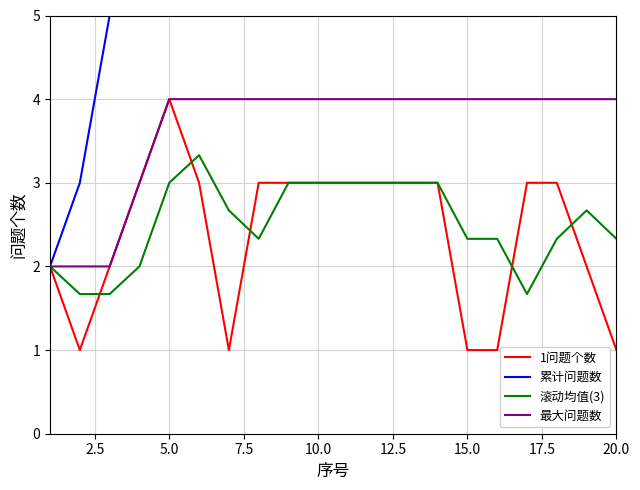

Reading right to left, list all the values displayed in this chart.

1问题个数: 1.0	2.0	3.0	3.0	1.0	1.0	3.0	3.0	3.0	3.0	3.0	3.0	3.0	1.0	3.0	4.0	3.0	2.0	1.0	2.0
累计问题数: 48.0	47.0	45.0	42.0	39.0	38.0	37.0	34.0	31.0	28.0	25.0	22.0	19.0	16.0	15.0	12.0	8.0	5.0	3.0	2.0
滚动均值(3): 2.3	2.7	2.3	1.7	2.3	2.3	3.0	3.0	3.0	3.0	3.0	3.0	2.3	2.7	3.3	3.0	2.0	1.7	1.7	2.0
最大问题数: 4.0	4.0	4.0	4.0	4.0	4.0	4.0	4.0	4.0	4.0	4.0	4.0	4.0	4.0	4.0	4.0	3.0	2.0	2.0	2.0